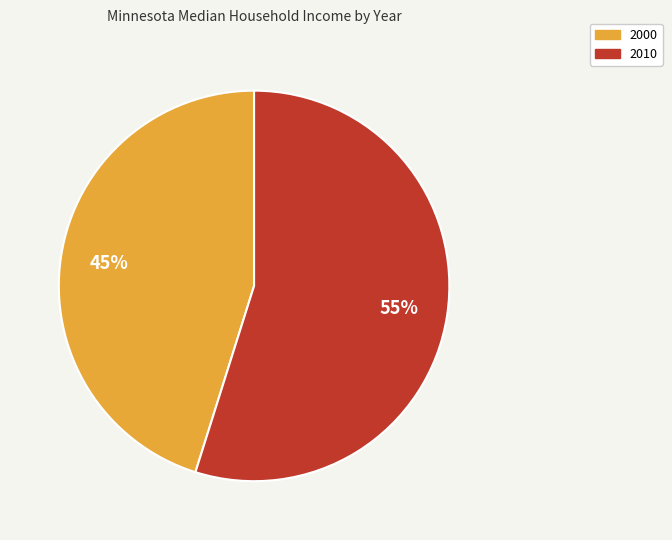

Between 2000 and 2010, which is larger?

2010